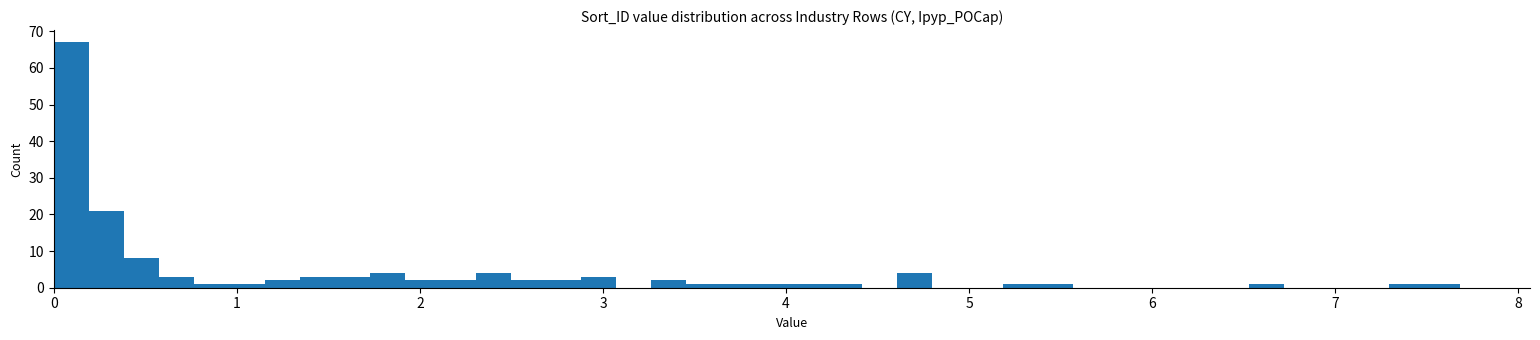

Read against the x-axis, roughly where is the centre of the tallest bar?

0.1